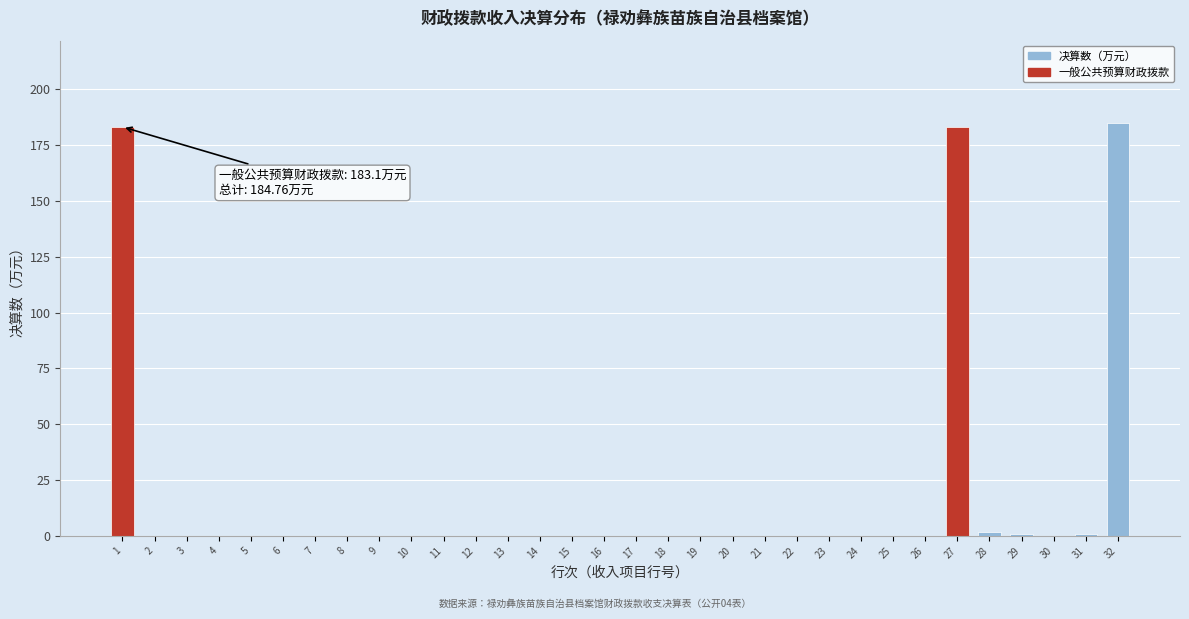

Is it true that the value at 27 is 287.5?

False